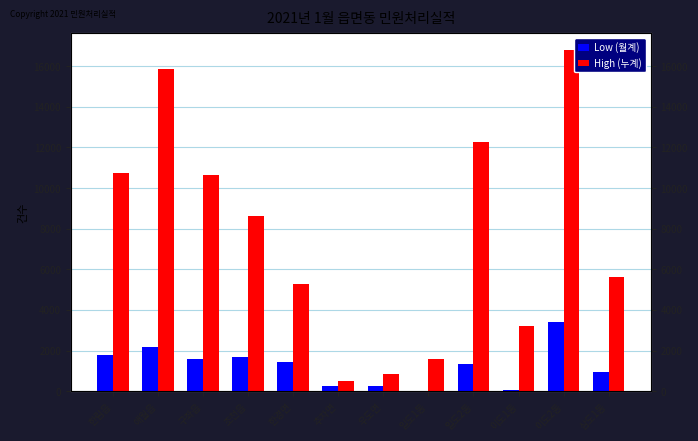

What are all the series names shown in the legend?

Low (월계), High (누계)